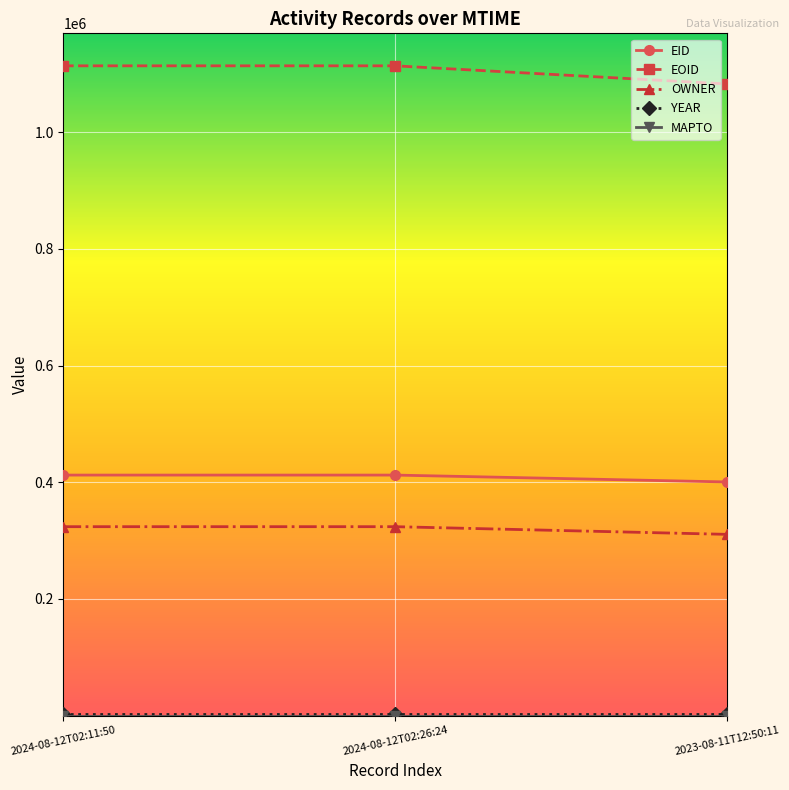

What is the label of the 2nd point from the left?

2024-08-12T02:26:24